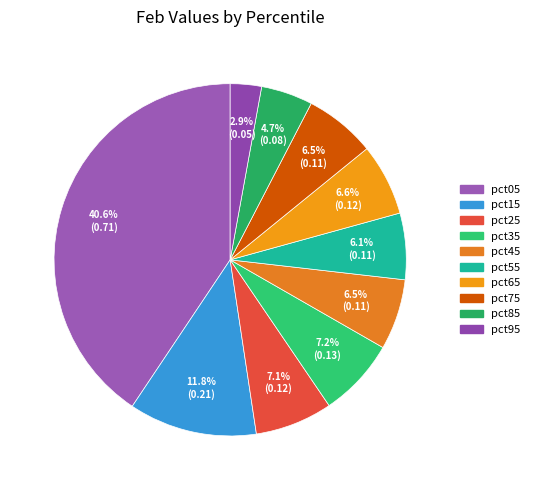

What percentage is the pct45 slice, to the nearest percent?

6%